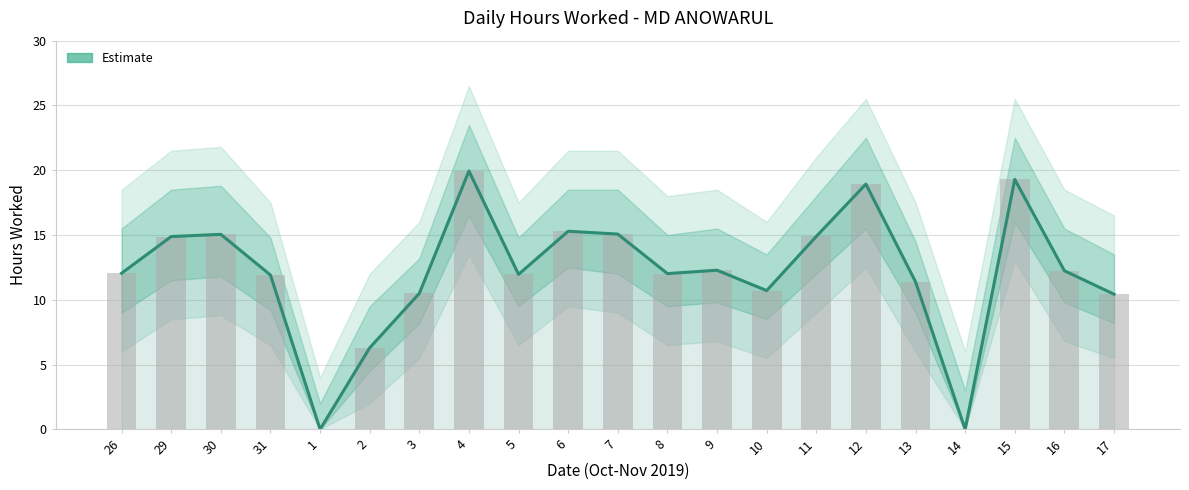

What is the label of the 6th bar from the right?

12